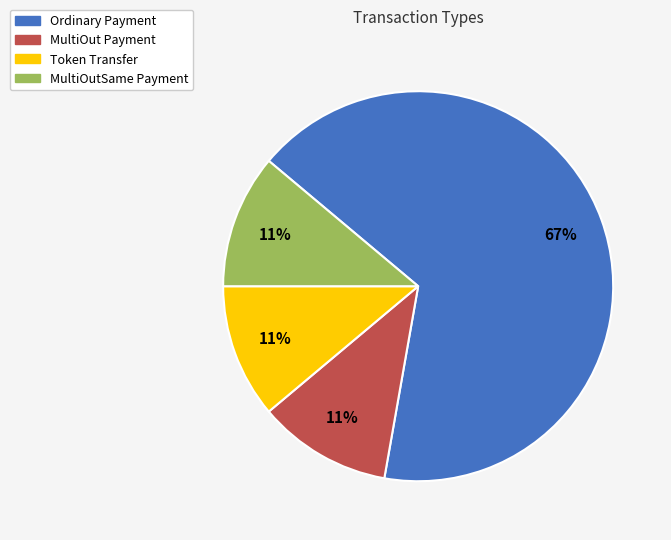

What percentage is the MultiOut Payment slice, to the nearest percent?

11%